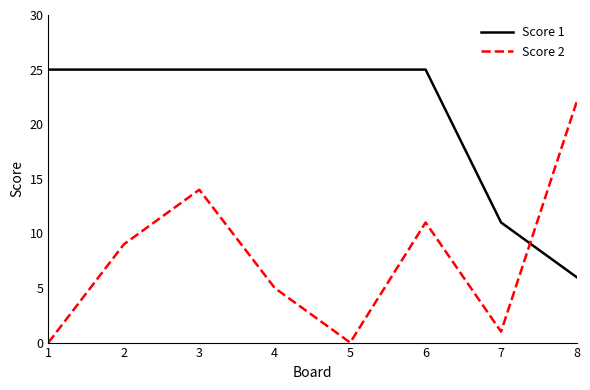

Reading left to right, transcribe all the data shown in this chart.

Score 1: 1=25	2=25	3=25	4=25	5=25	6=25	7=11	8=6
Score 2: 1=0	2=9	3=14	4=5	5=0	6=11	7=1	8=22